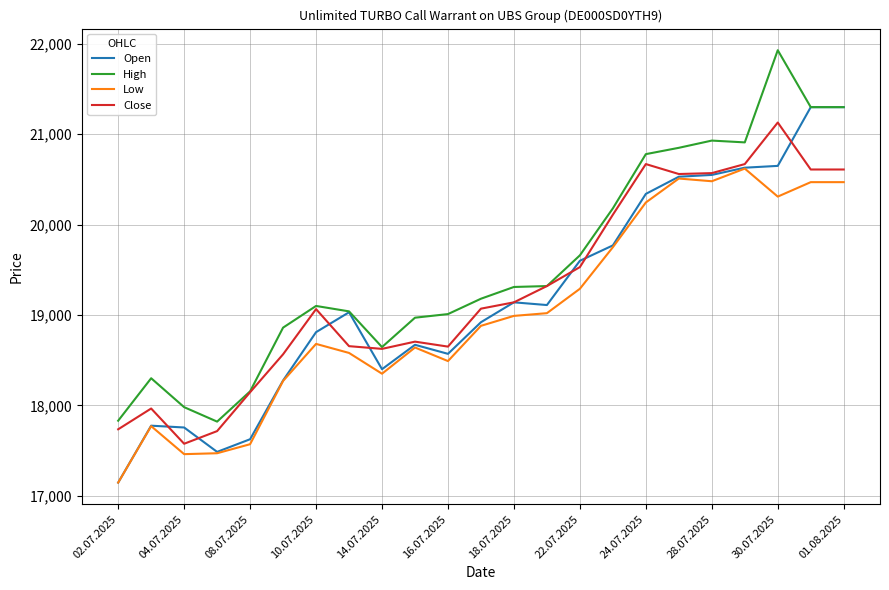

True or false: Low and High cross at least once.

False